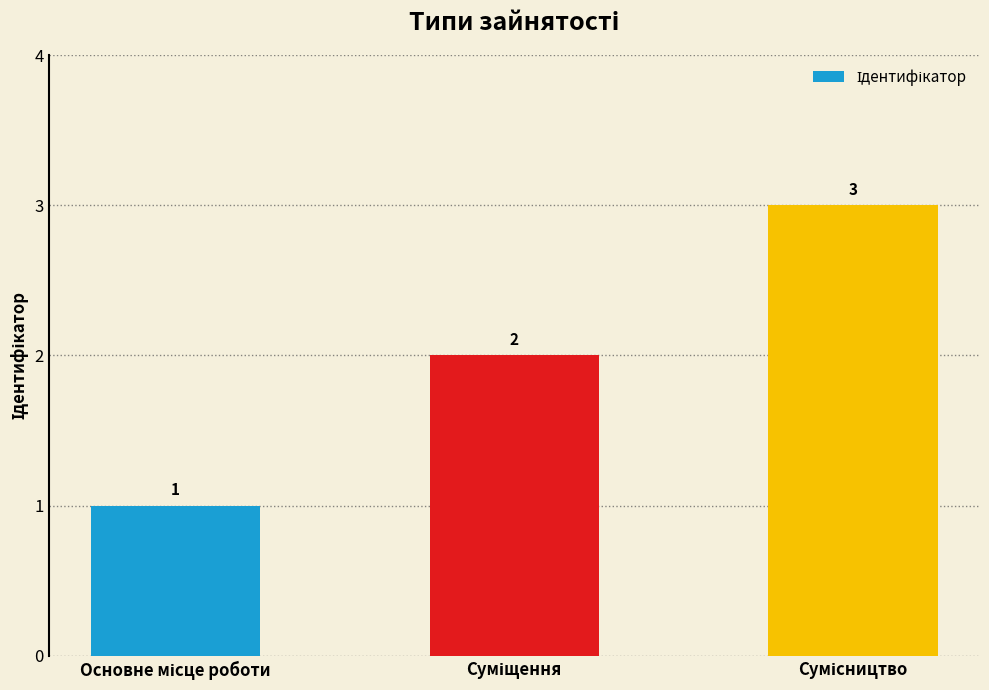

What is the difference between the maximum and second lowest values?

1